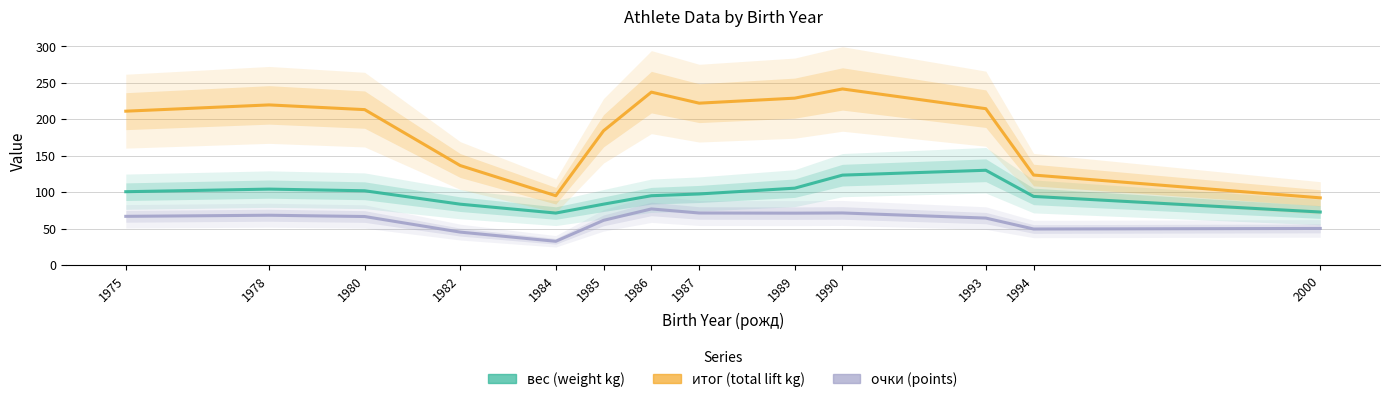

At which category does итог reach its first local peak?

1978